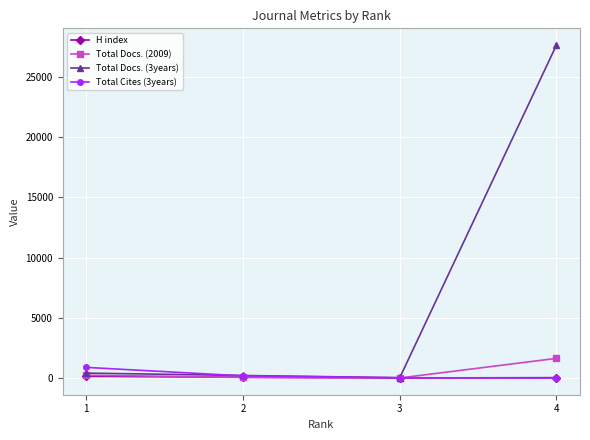

How many interior local valleys does the H index series have?

1